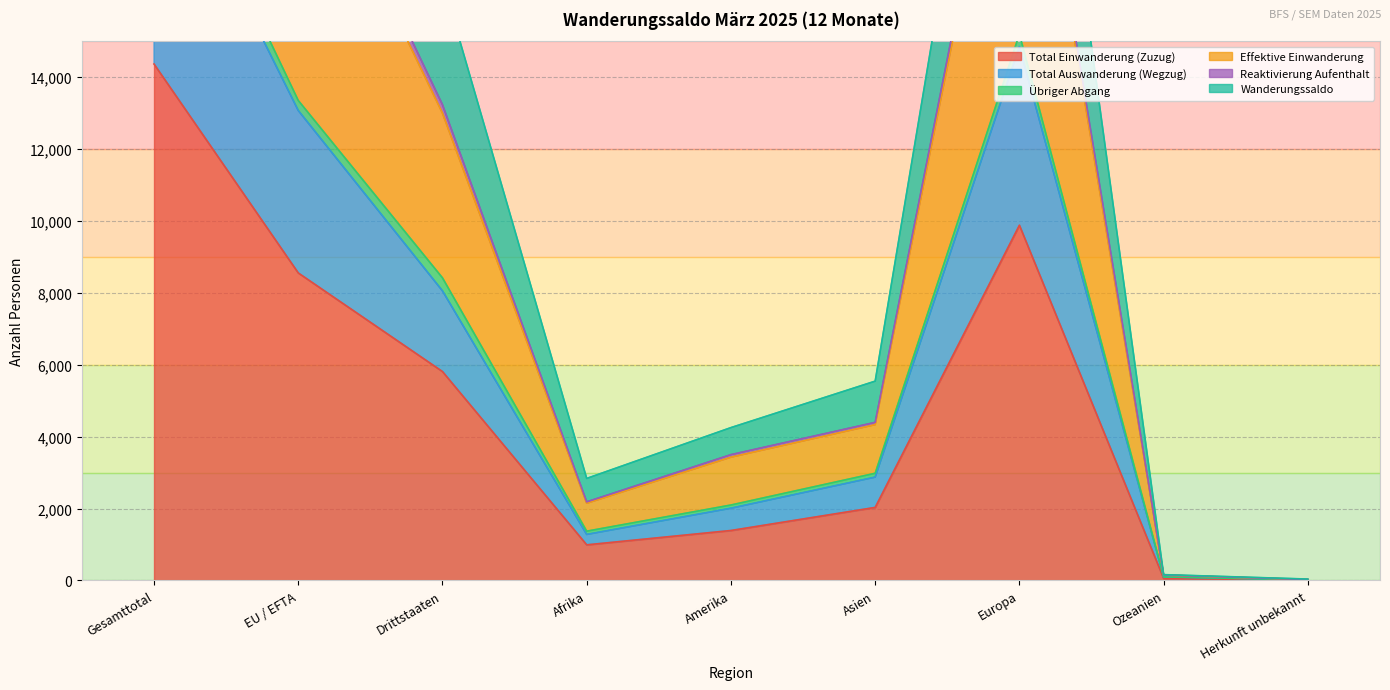

What is the difference between the maximum and second lowest values in the Total Einwanderung (Zuzug) series?

14310